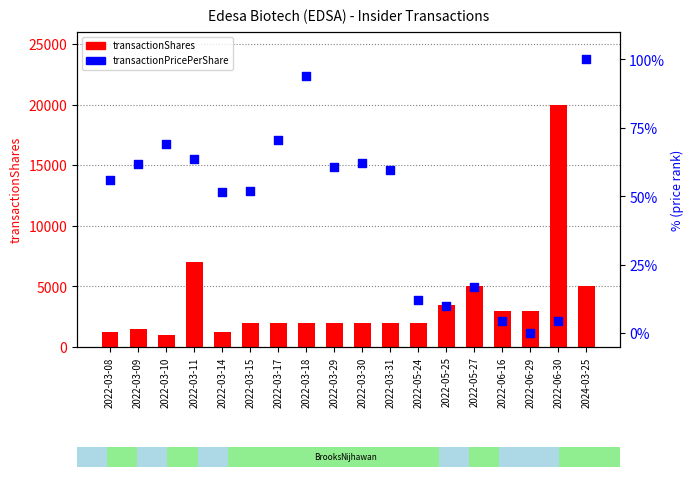

Which series has the widest spread of Y values?

transactionShares